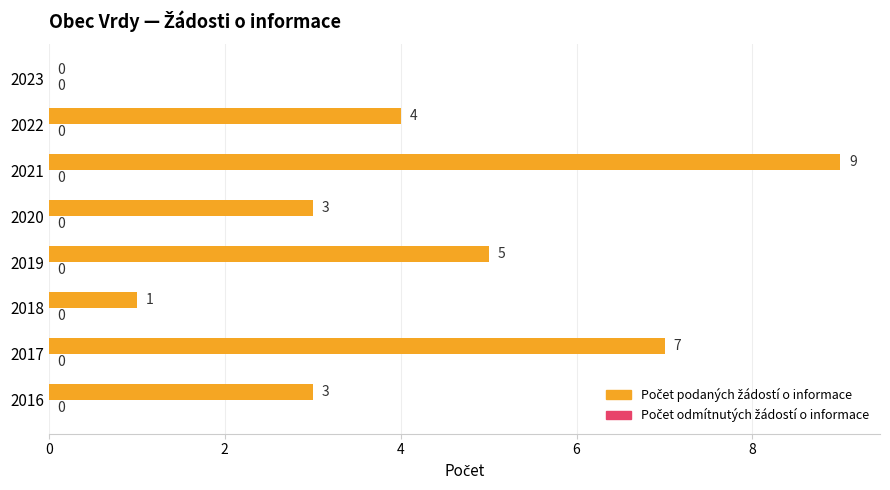

Reading top to bottom, list all the values displayed in this chart.

2023=0	2022=4	2021=9	2020=3	2019=5	2018=1	2017=7	2016=3